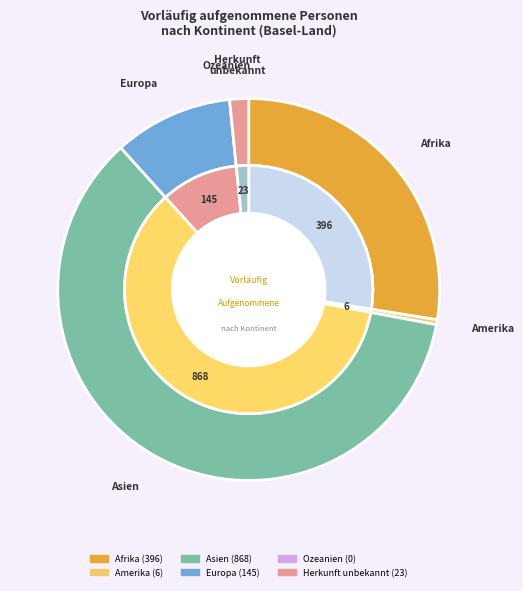

How many segments does this pie chart have?

6